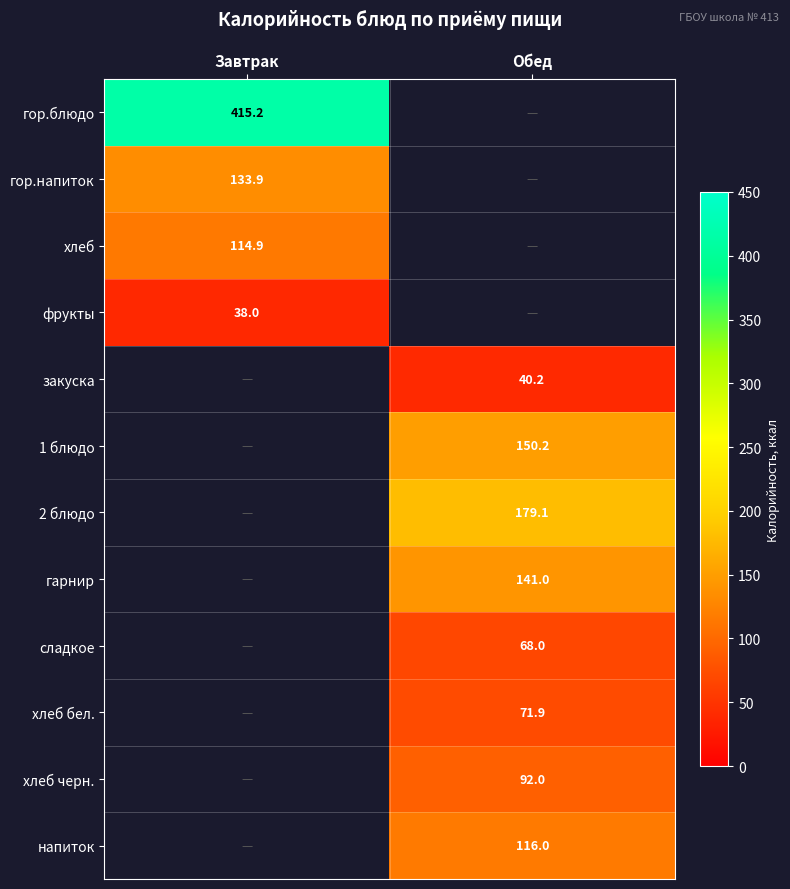

The фрукты series shows 38.0 at Завтрак. True or false?

True